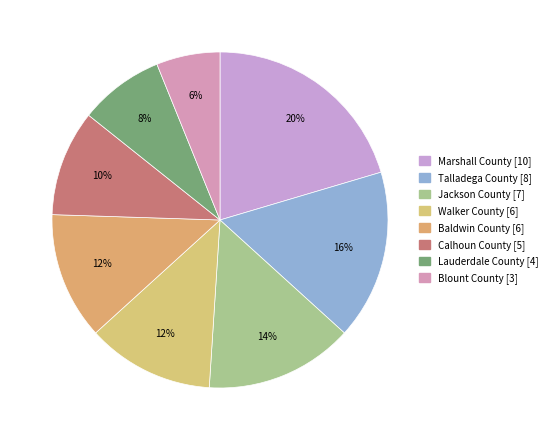

What is the change in value from Jackson County to Baldwin County?

-1